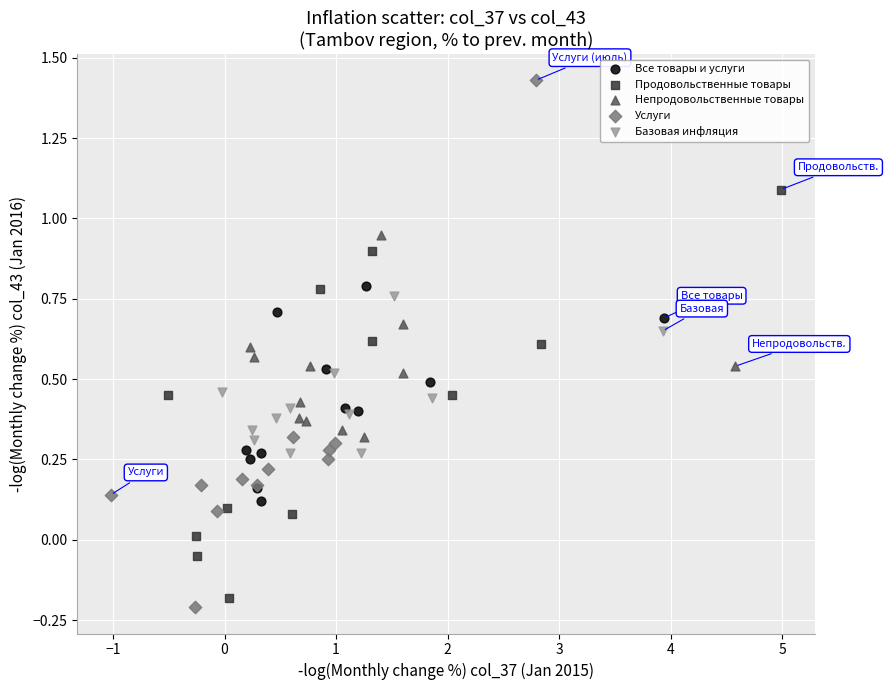

Which series has the largest Y range (max minus min)?

Услуги